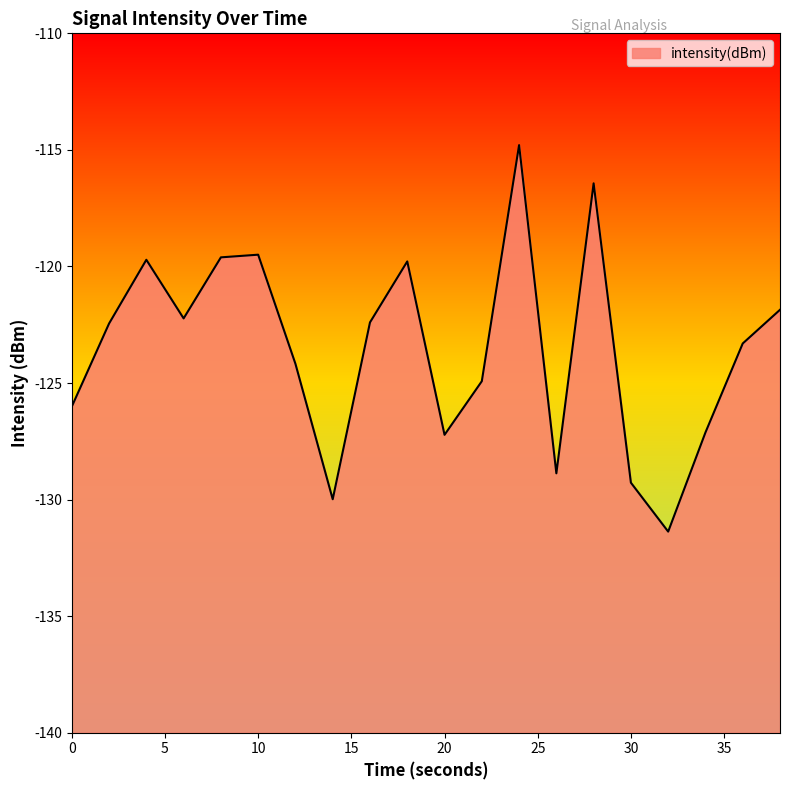

Is it true that the value at 38 is -121.9?

True